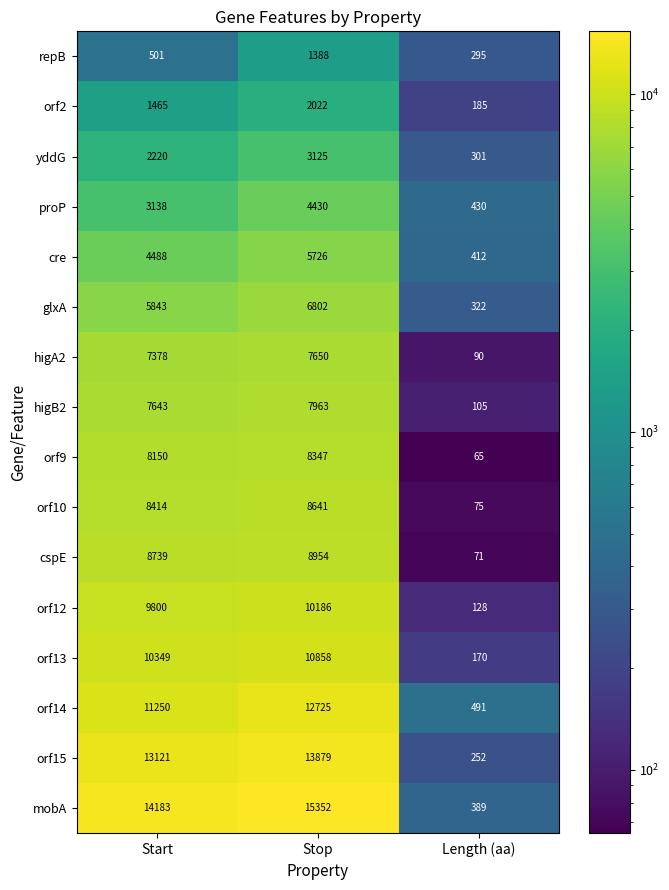

List the series in order of their peak value, lowest first.

repB, orf2, yddG, proP, cre, glxA, higA2, higB2, orf9, orf10, cspE, orf12, orf13, orf14, orf15, mobA